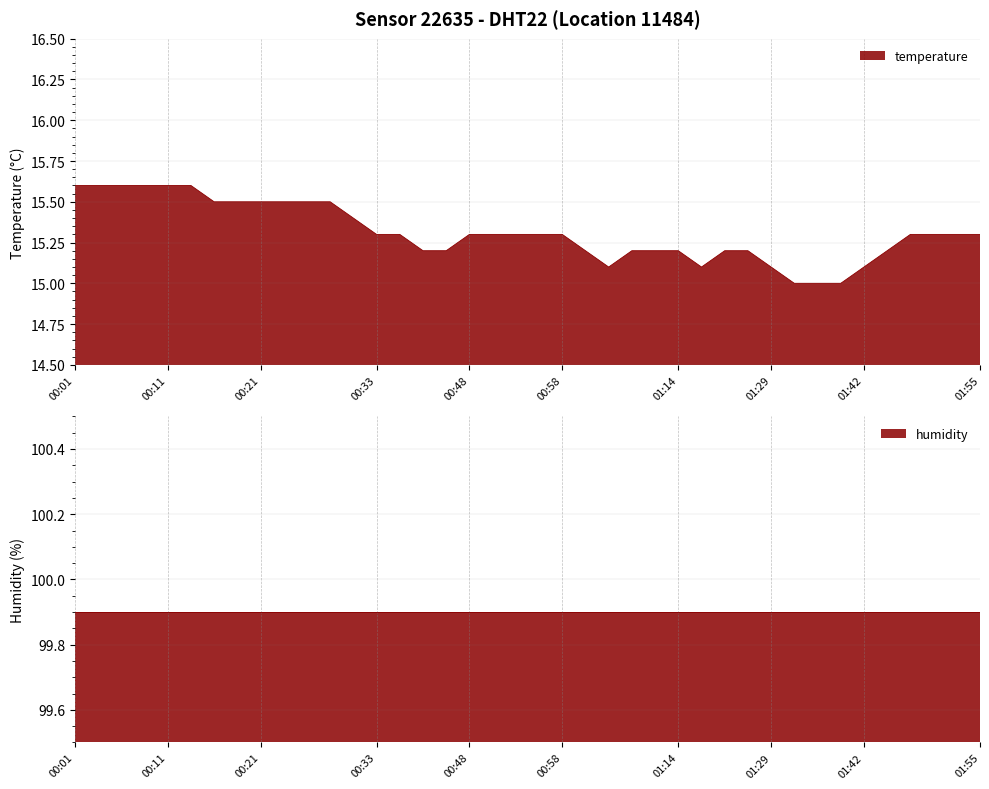

How many values are between 15 and 16?

40